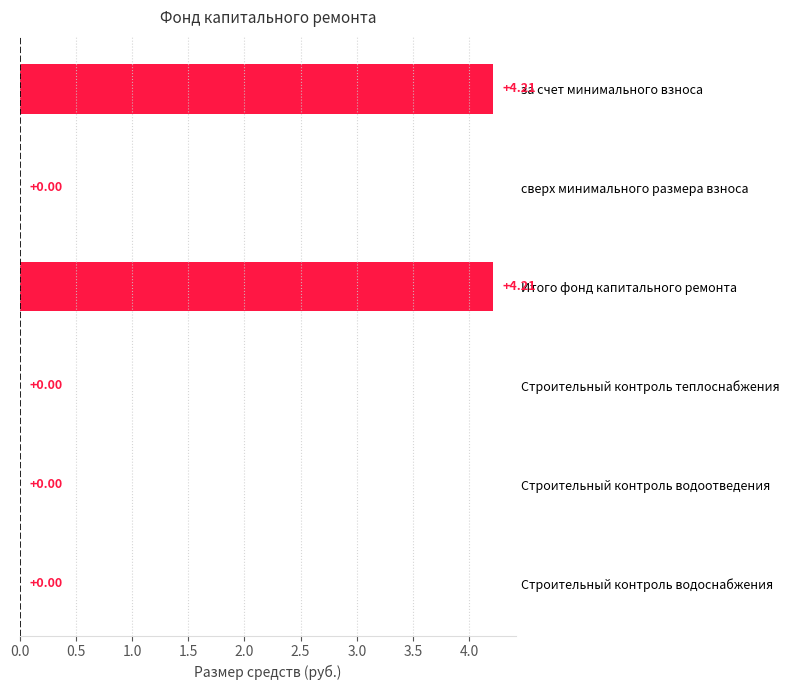

What is the sum of all values?

8.4